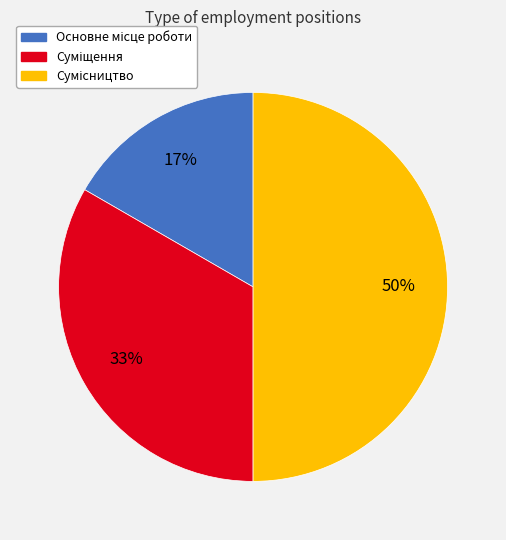

To the nearest percent, what is the difference between the largest and smallest slice percentages?

33%